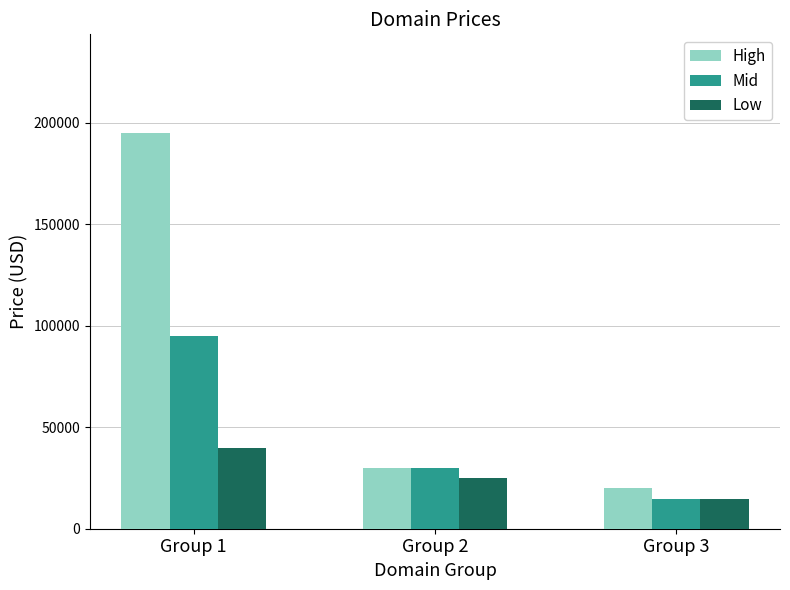

At which category does the chart reach its minimum across all series?

Group 3